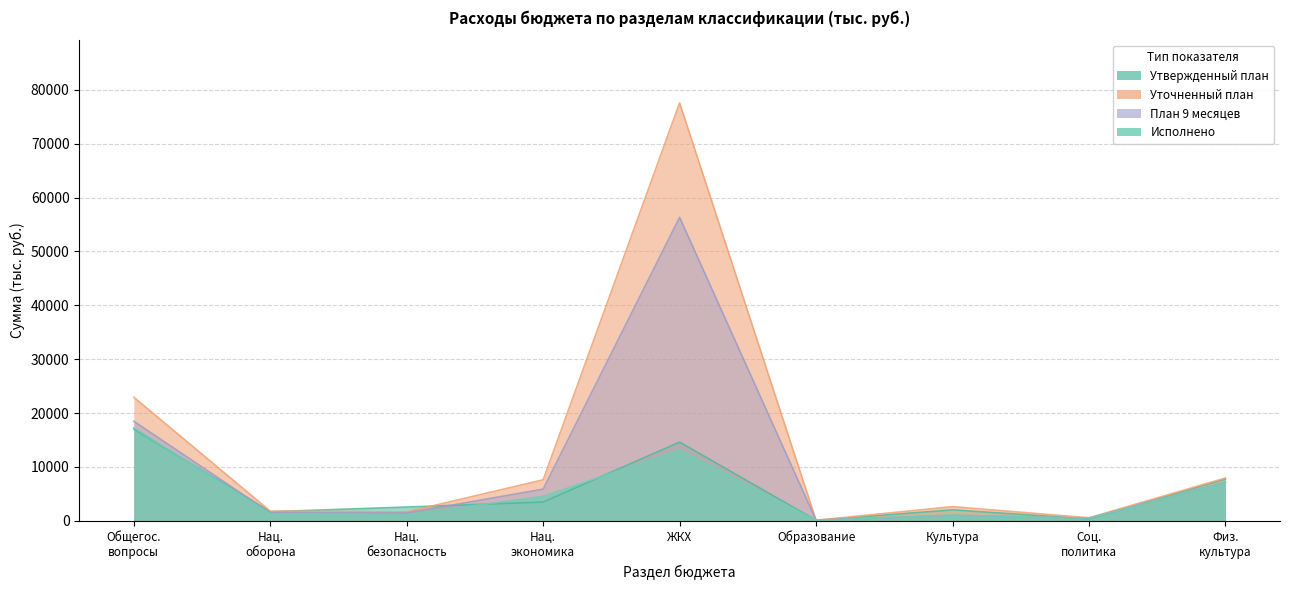

True or false: Уточненный план has more than 0 points higher than both neighbors.

True